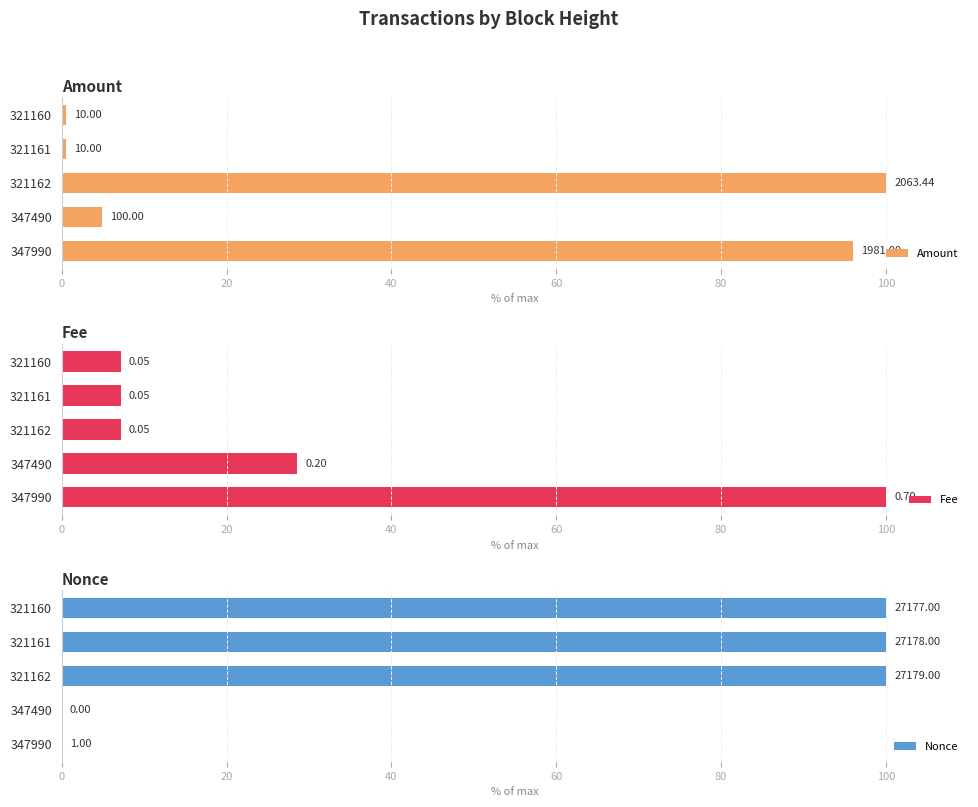

Count the number of categories in the chart.

5